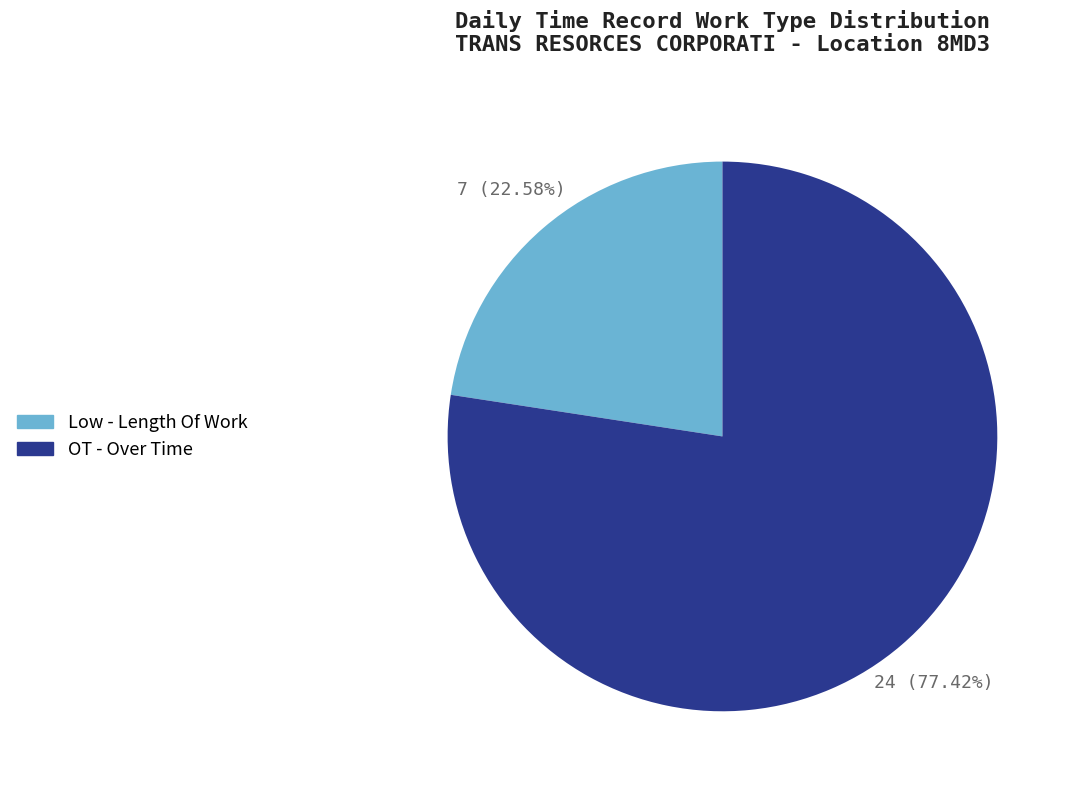

To the nearest percent, what is the average slice percentage?

50%